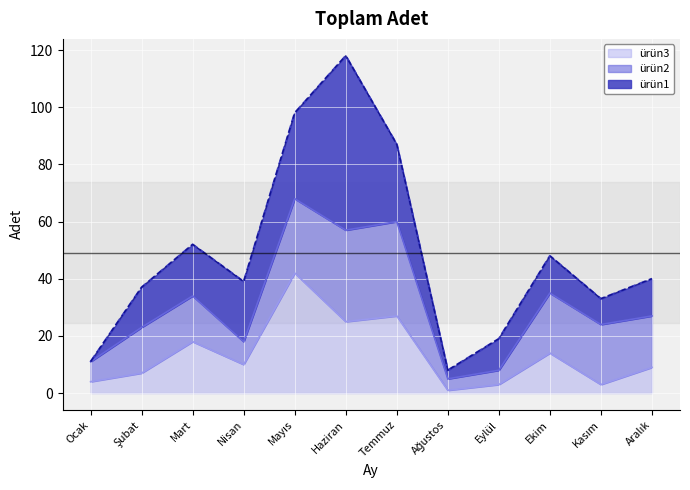

How many intersections are there between ürün2 and ürün3?

2